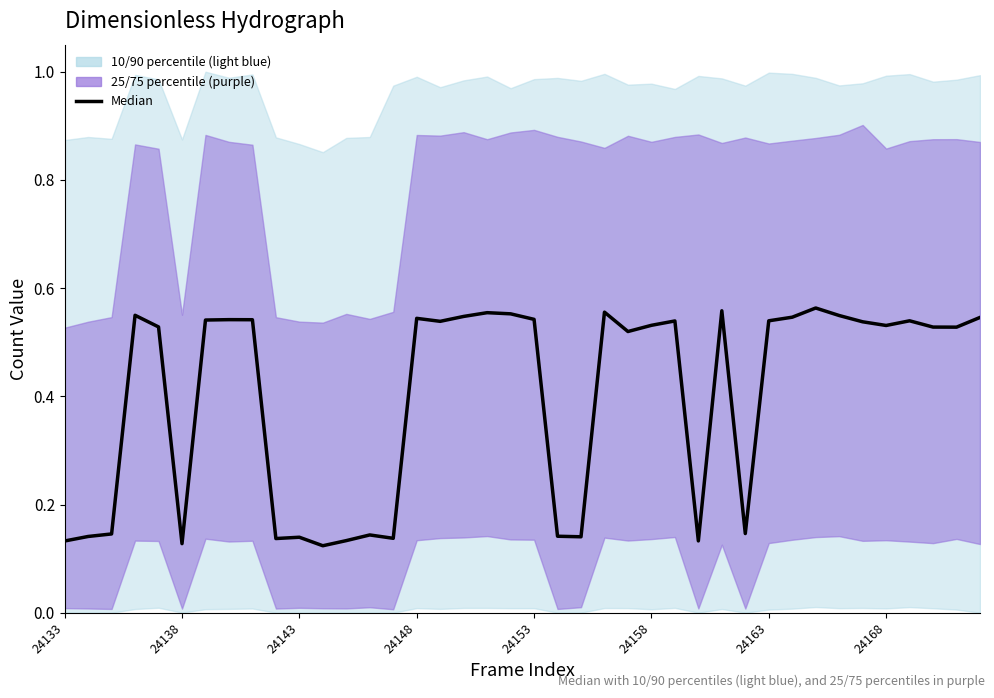

What is the minimum value shown in the chart?

0.1